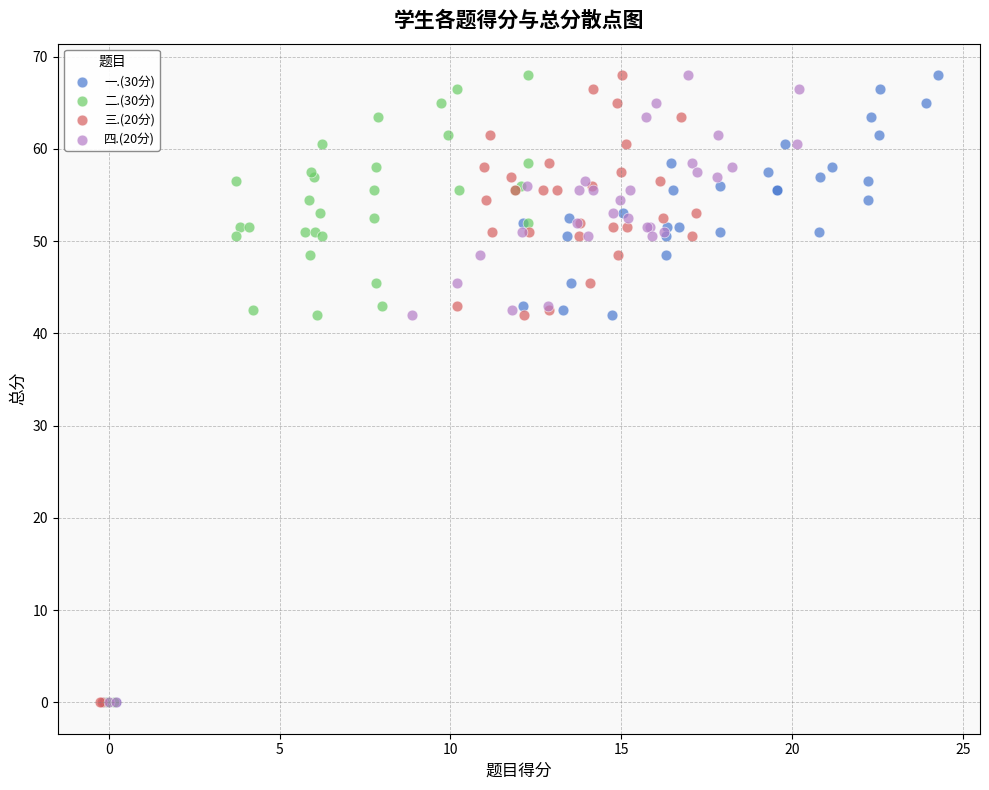

What are all the series names shown in the legend?

一.(30分), 二.(30分), 三.(20分), 四.(20分)